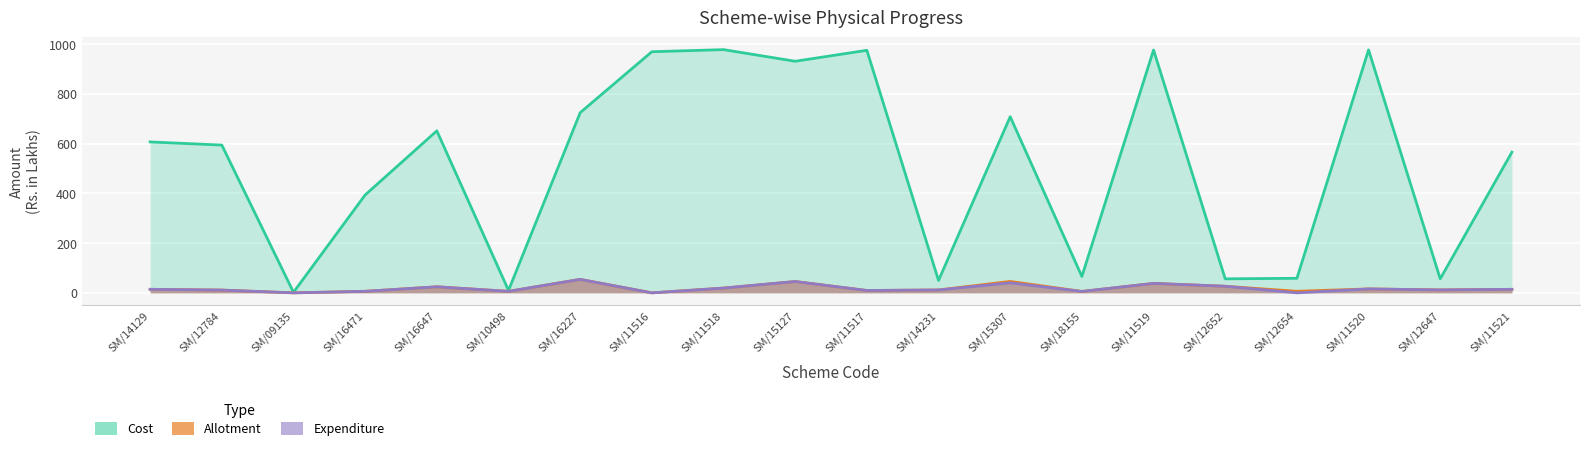

At which category is the sum across all series the highest?

SM/11519